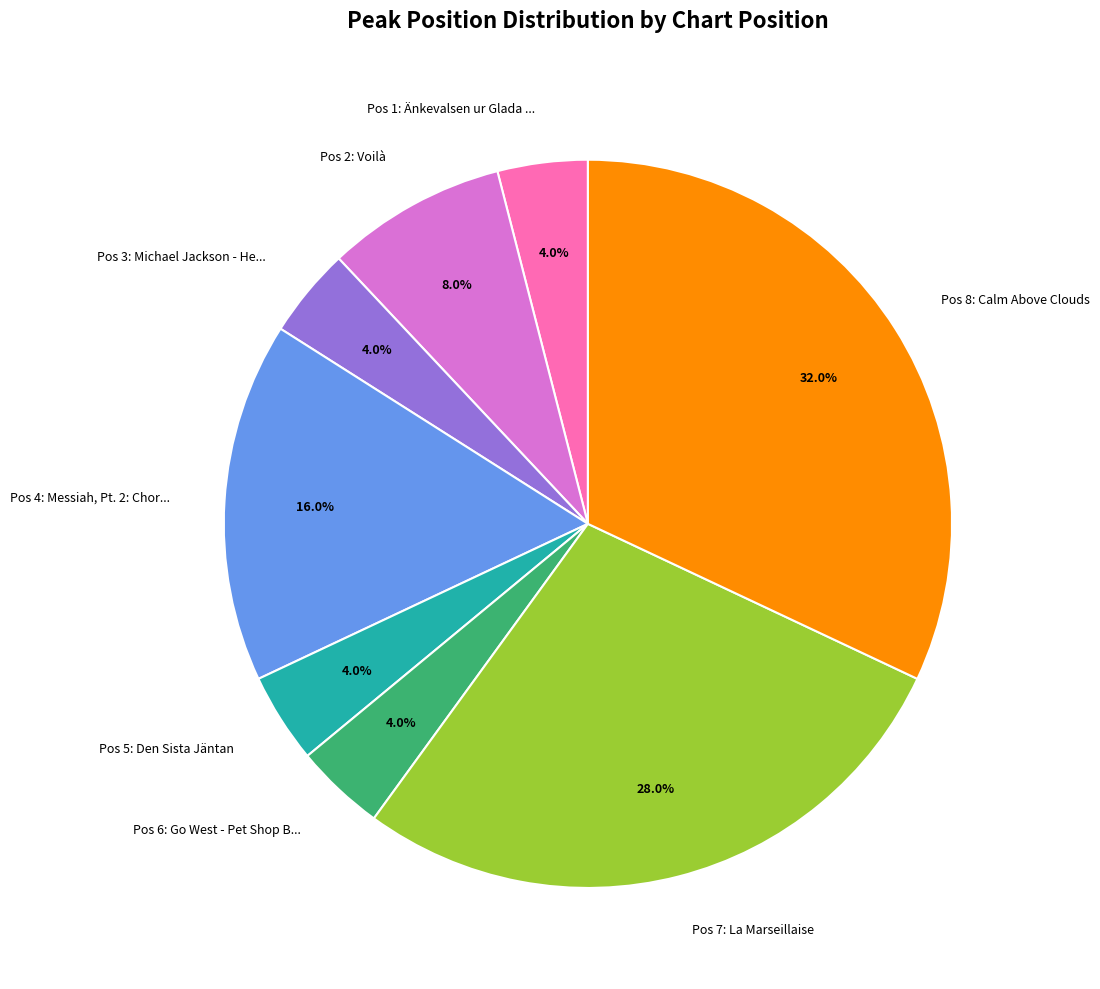

What percentage do Pos 1: Änkevalsen ur Glada ... and Pos 3: Michael Jackson - He... together represent?

8.0%